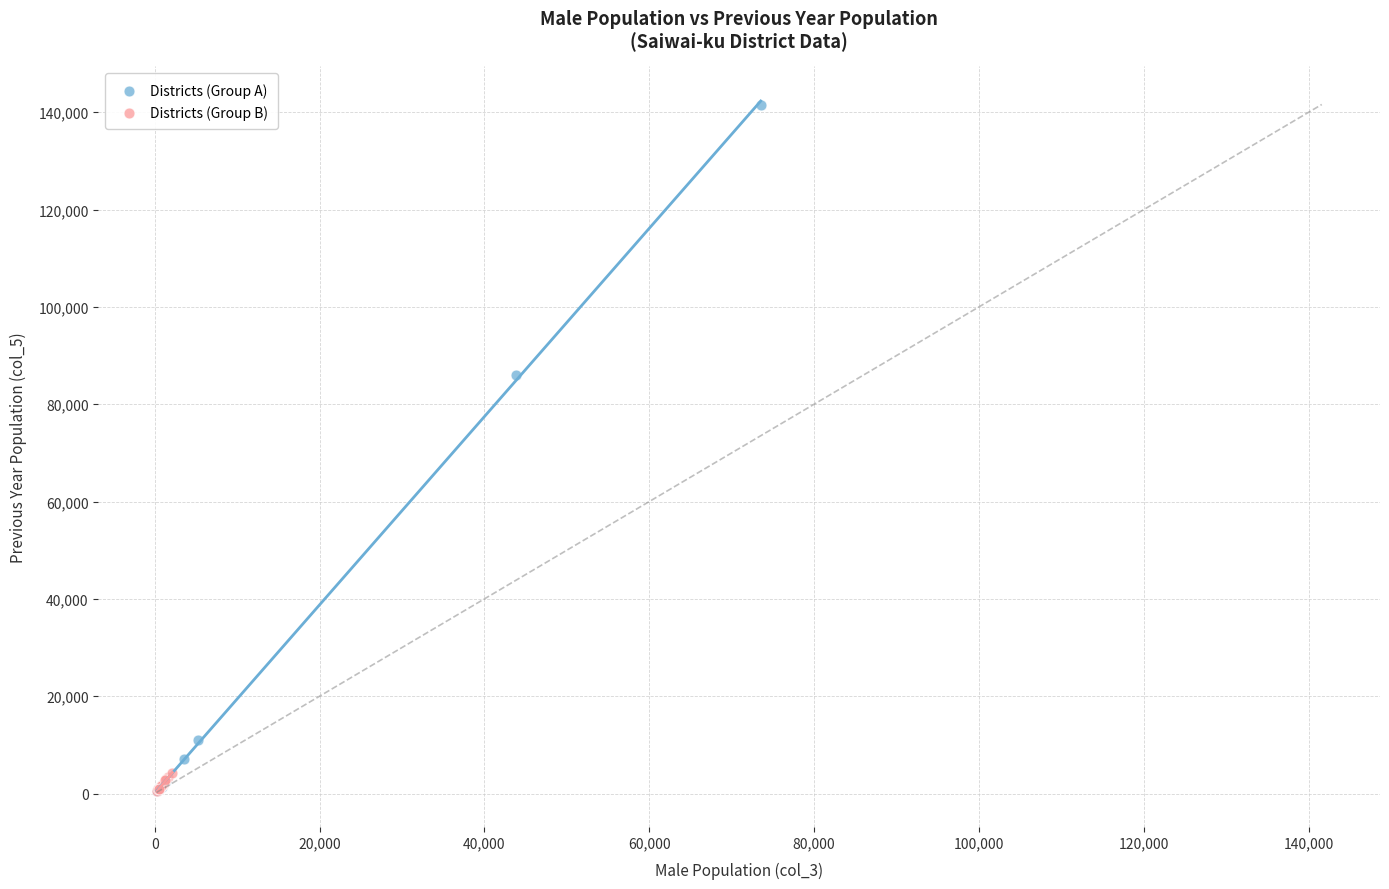

Which series contains the highest Y value?

Districts (Group A)